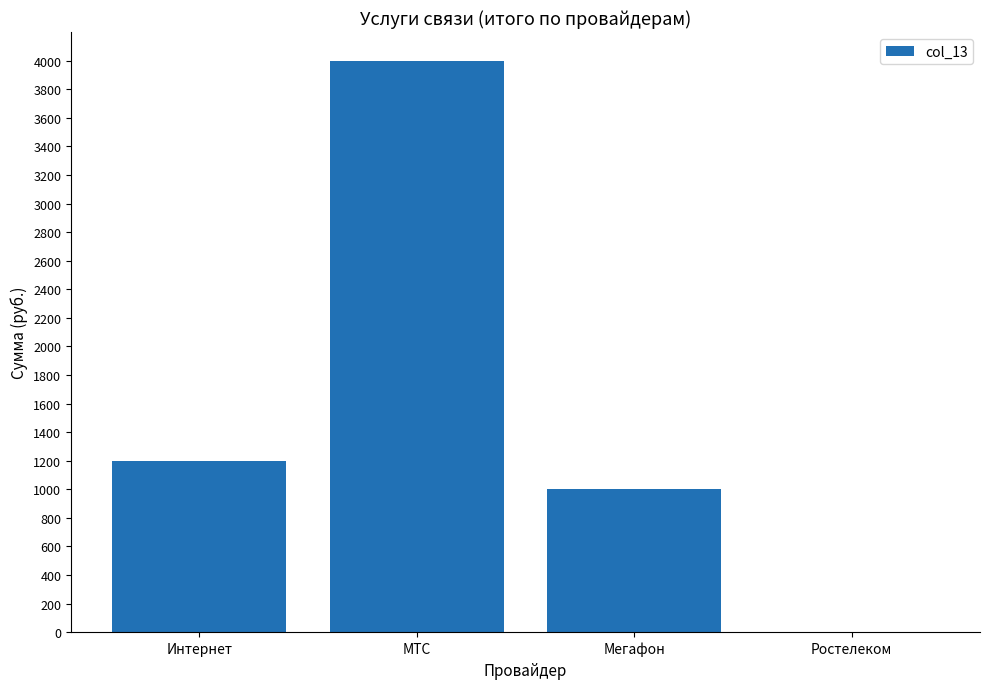

What is the change in value from МТС to Мегафон?

-3000